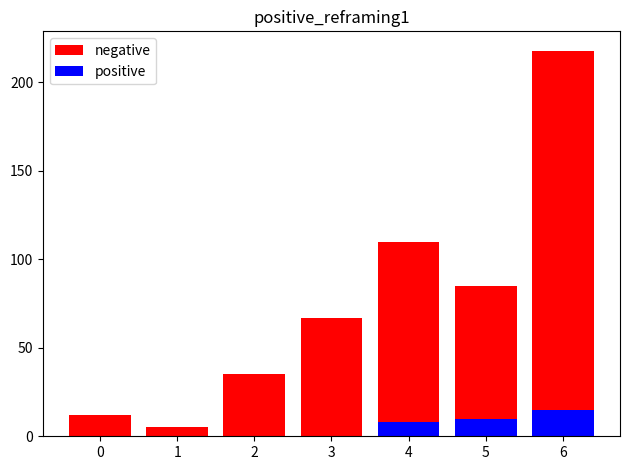

What is the value of the negative bar at the 7th from the left?

218